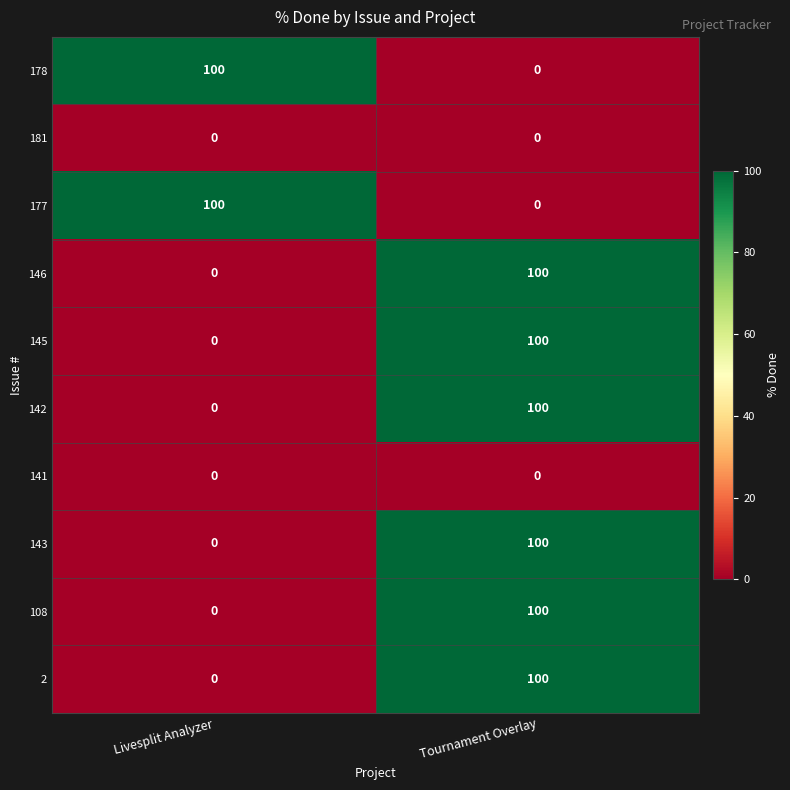

List the labels in order of 177 value, largest first.

Livesplit Analyzer, Tournament Overlay